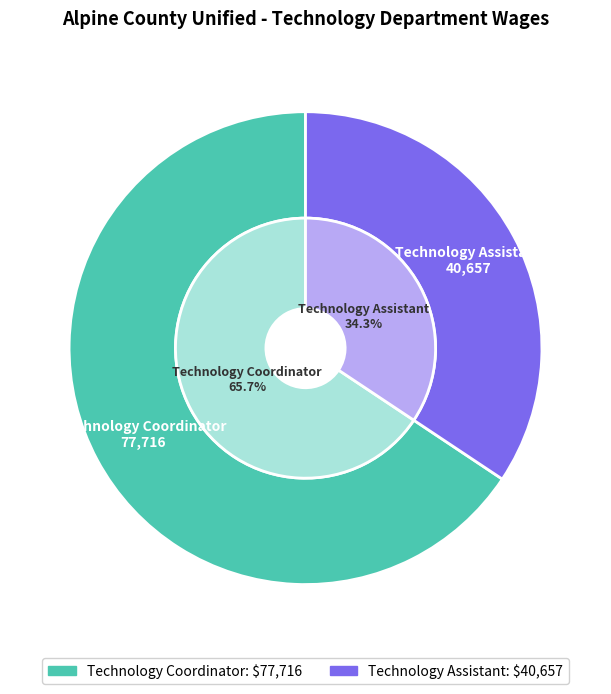

Count the number of slices in the pie.

2